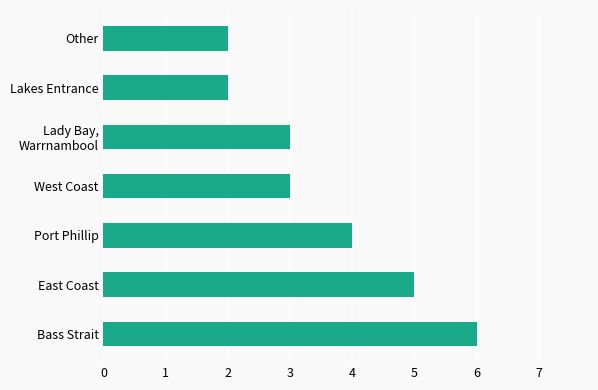

True or false: the data shows 0 at Lakes Entrance.

False